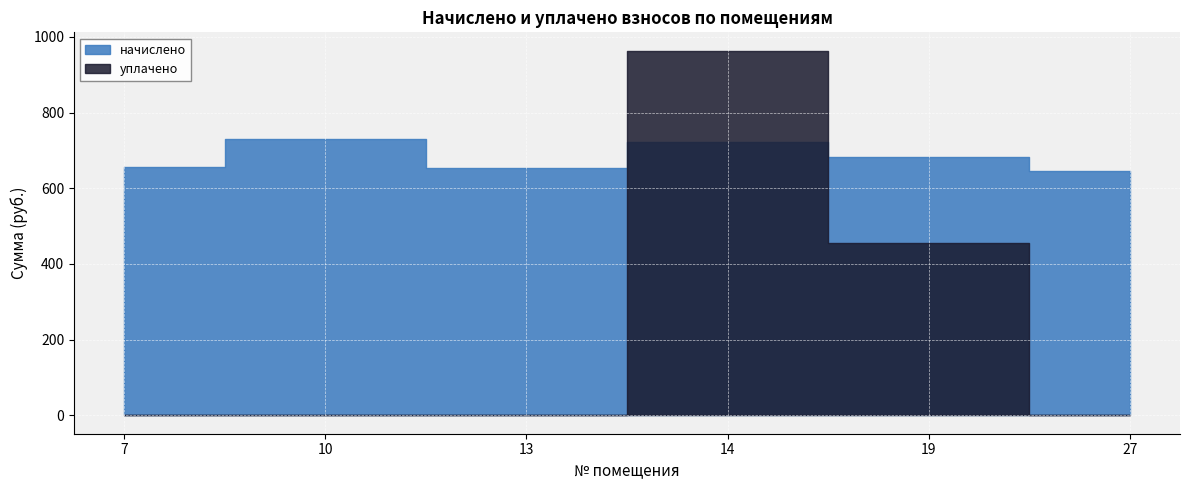

What is the difference between the second highest and second lowest values in the уплачено series?

454.7